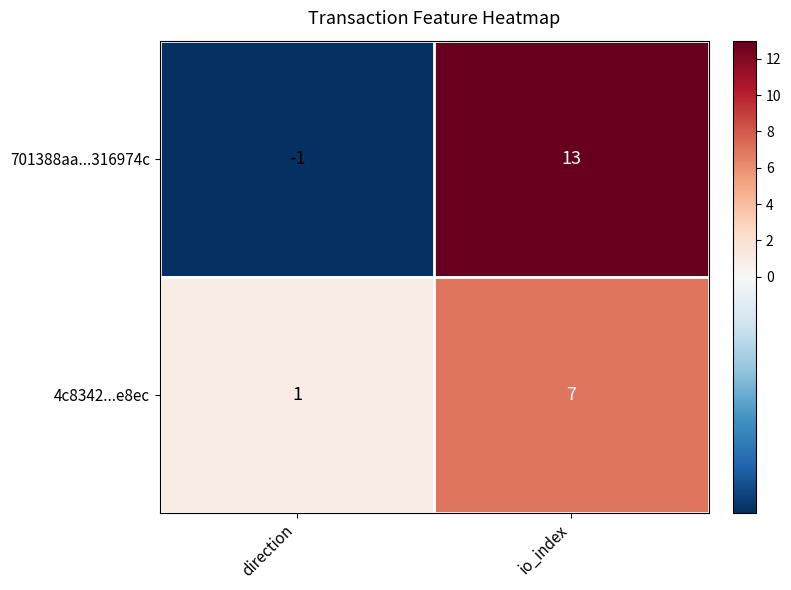

Which category has the highest value in the 701388aa...316974c series?

io_index